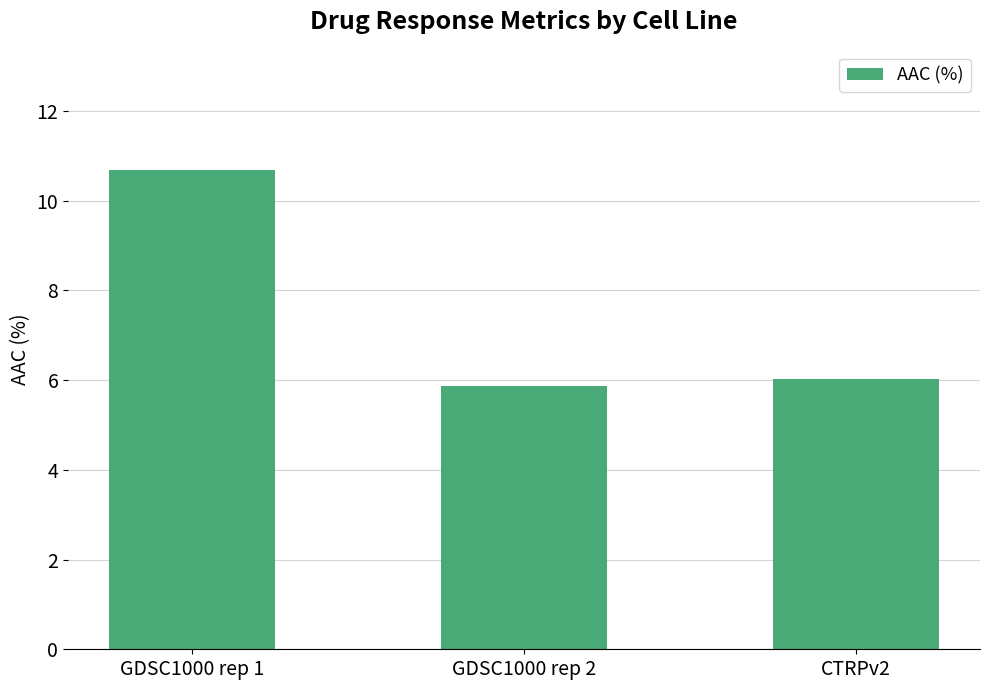

What is the maximum value shown in the chart?

10.7